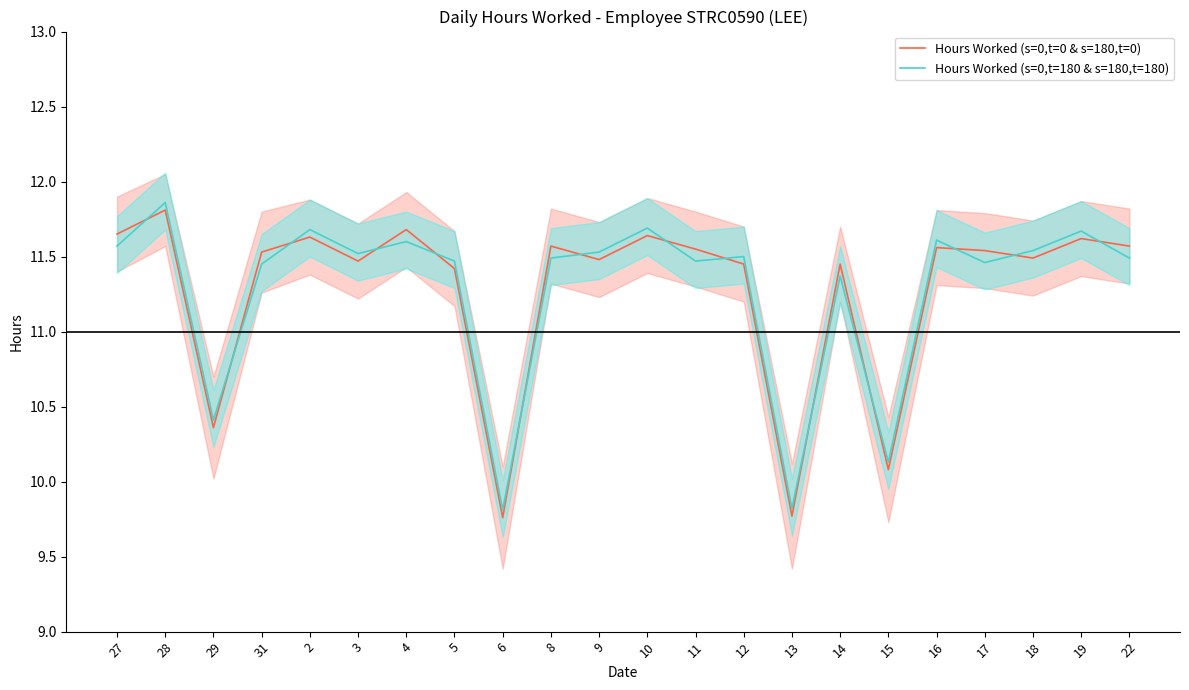

Which category has the lowest value in the Hours Worked (s=0,t=180 & s=180,t=180) series?

6